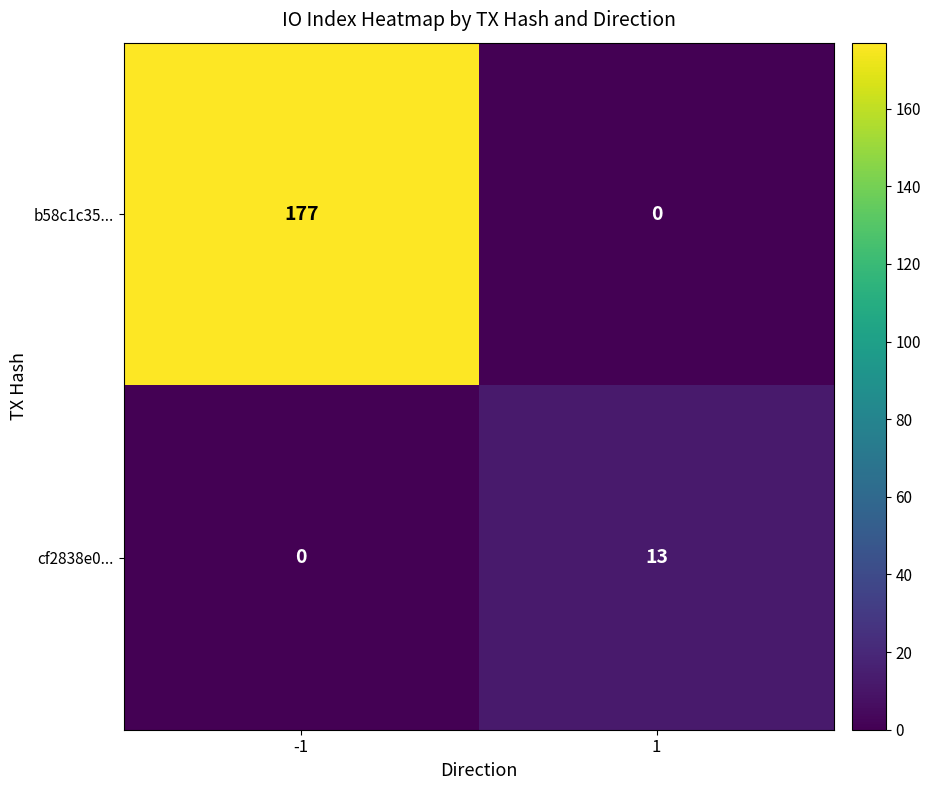

Reading left to right, list all the values displayed in this chart.

b58c1c35...: -1=177	1=0
cf2838e0...: -1=0	1=13